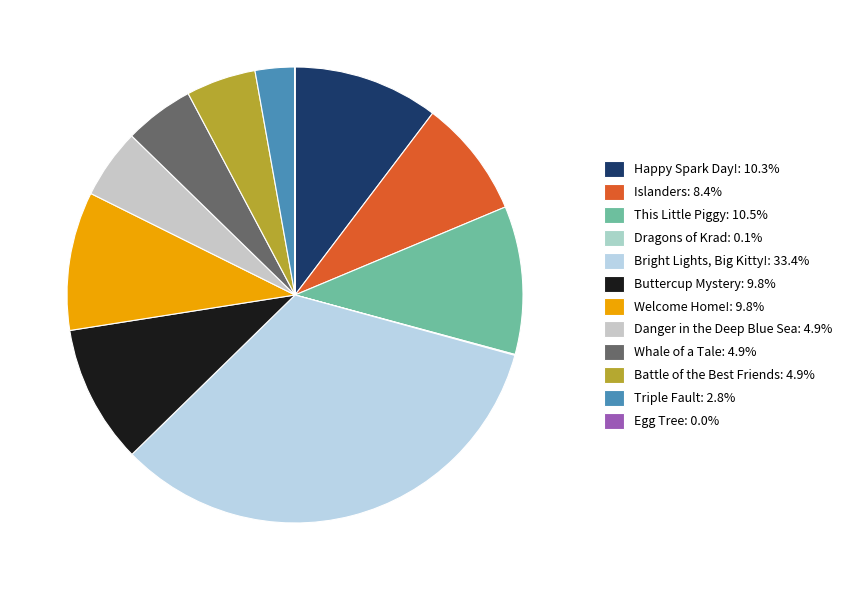

Which category has the smallest portion of the pie?

Egg Tree